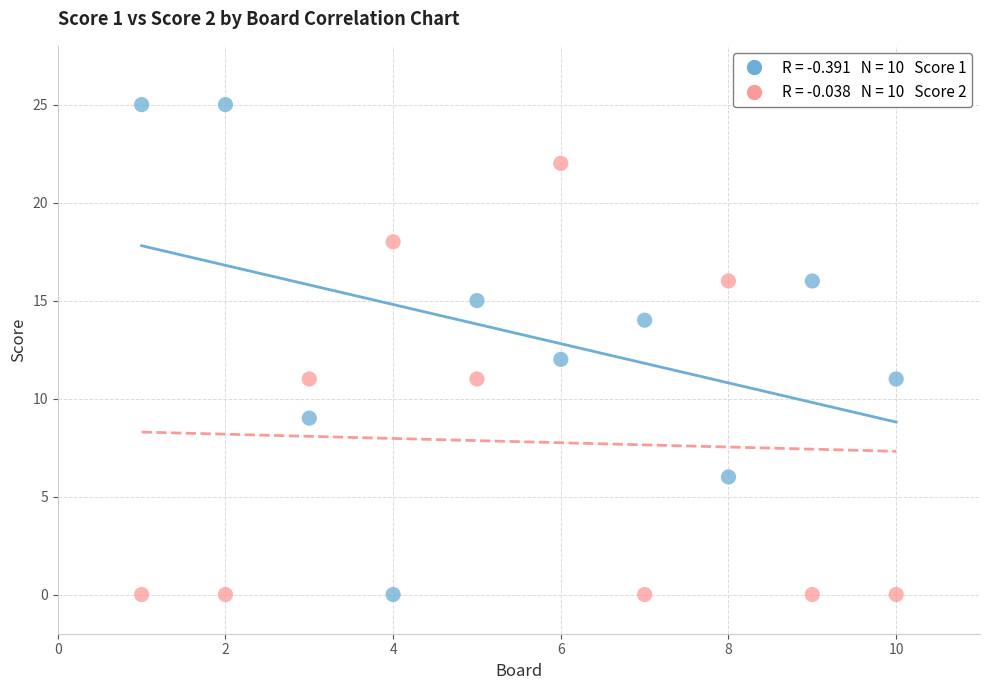

Across all data points, what is the range of Y values (max minus min)?

25